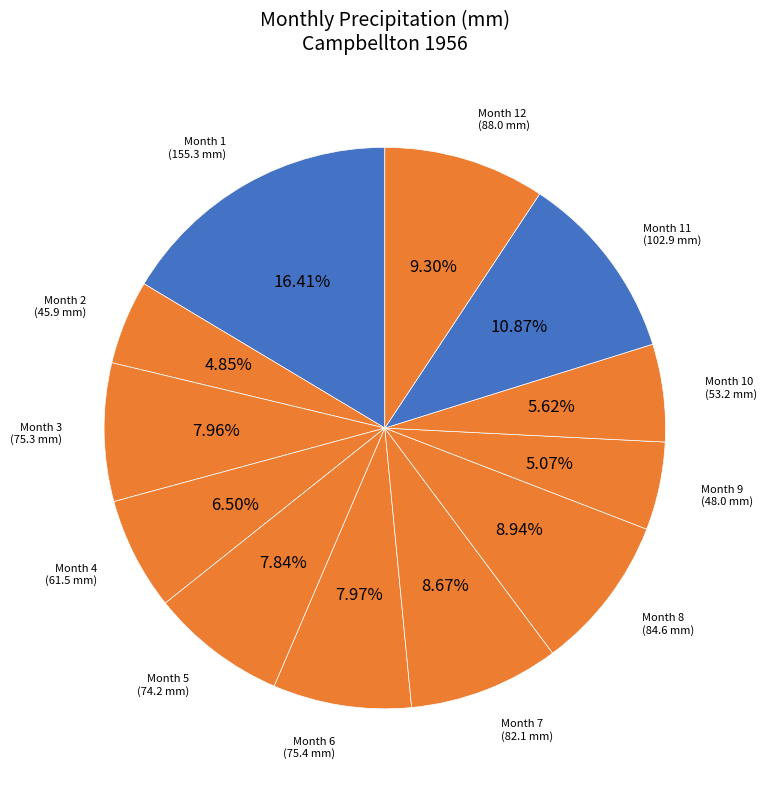

Is there any slice that represents more than half of the pie?

No